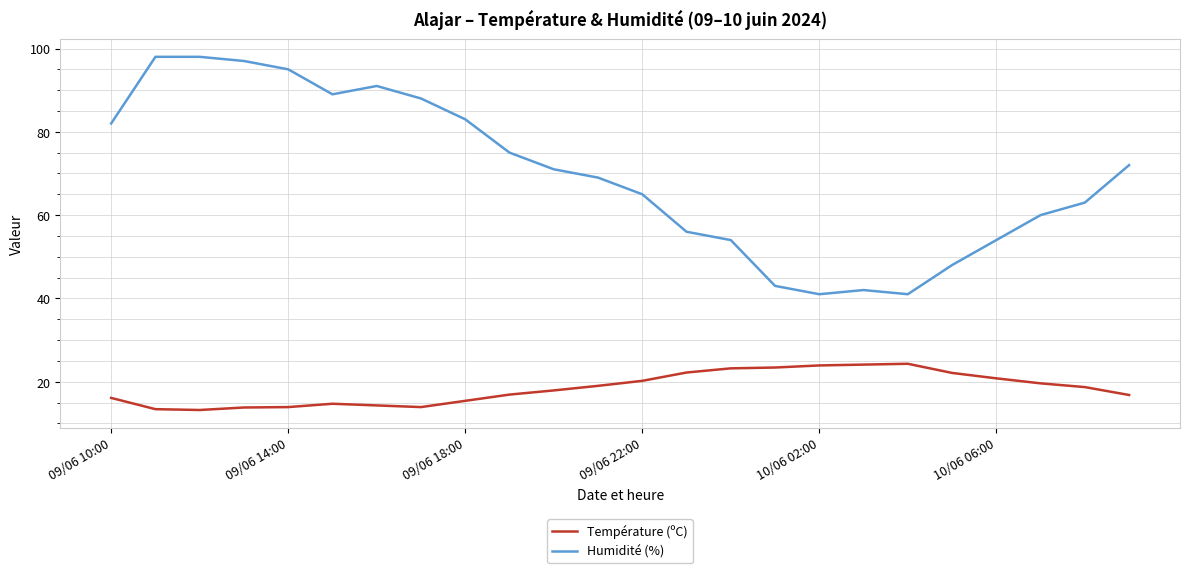

What is the difference between the maximum and minimum values in the Température (ºC) series?

11.1